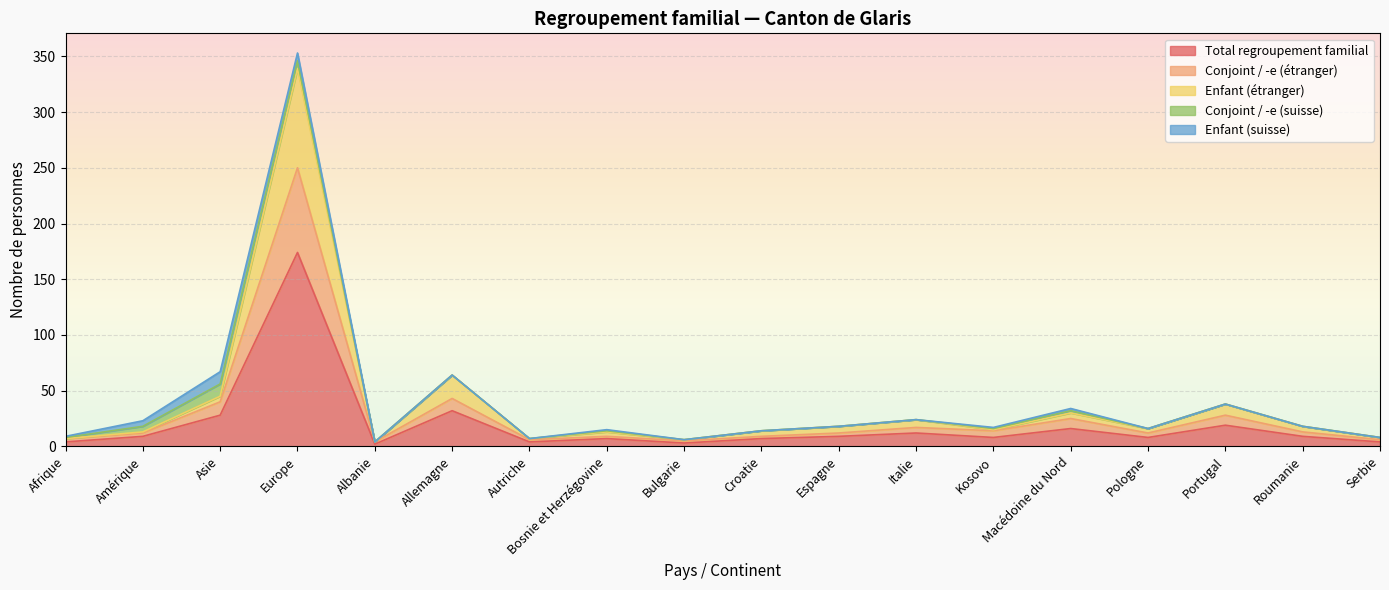

Count the number of categories in the chart.

18